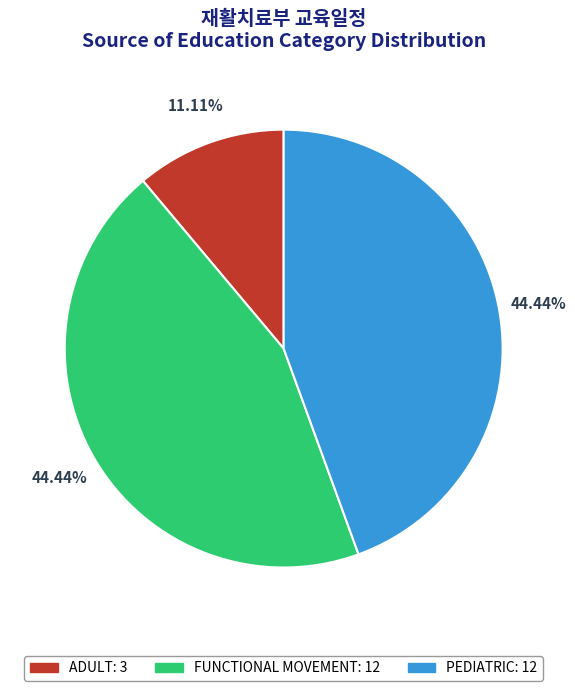

Count the number of slices in the pie.

3